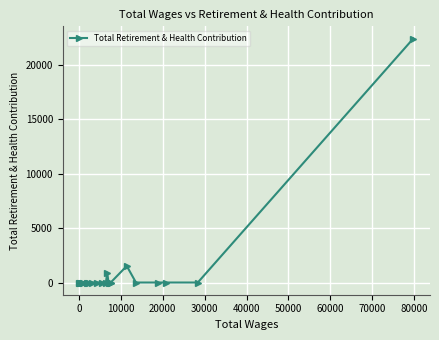

What is the sum of all values?

24838